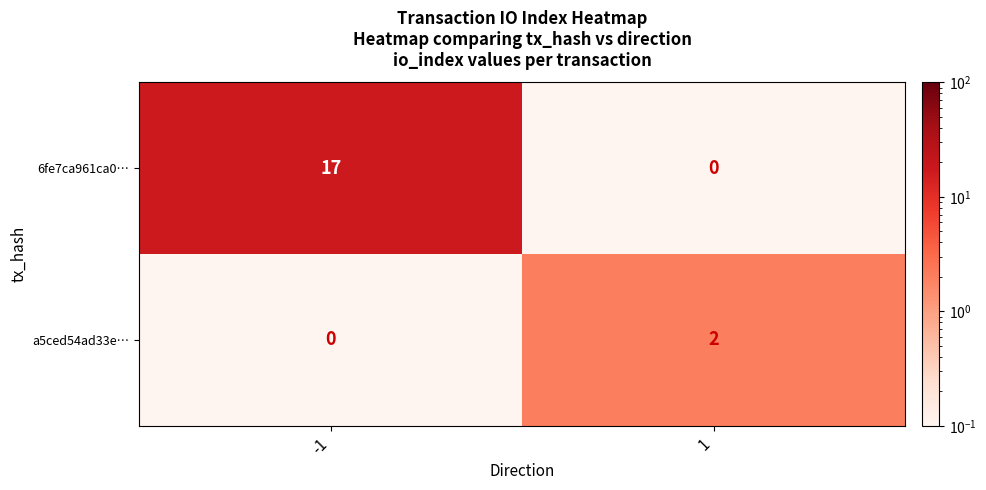

What is the greatest value displayed?

17